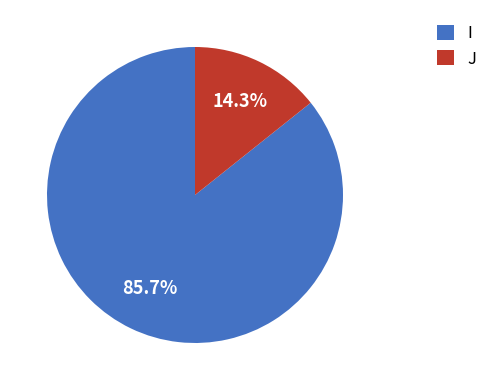

Which slice is the smallest?

J